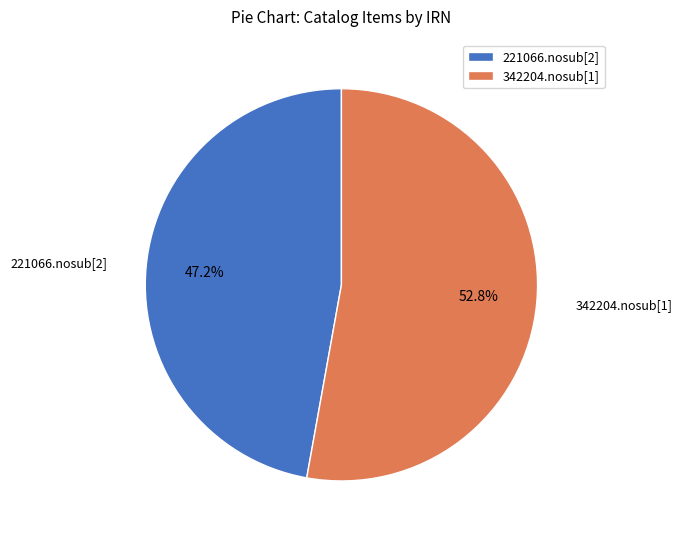

How many slices are in this pie chart?

2